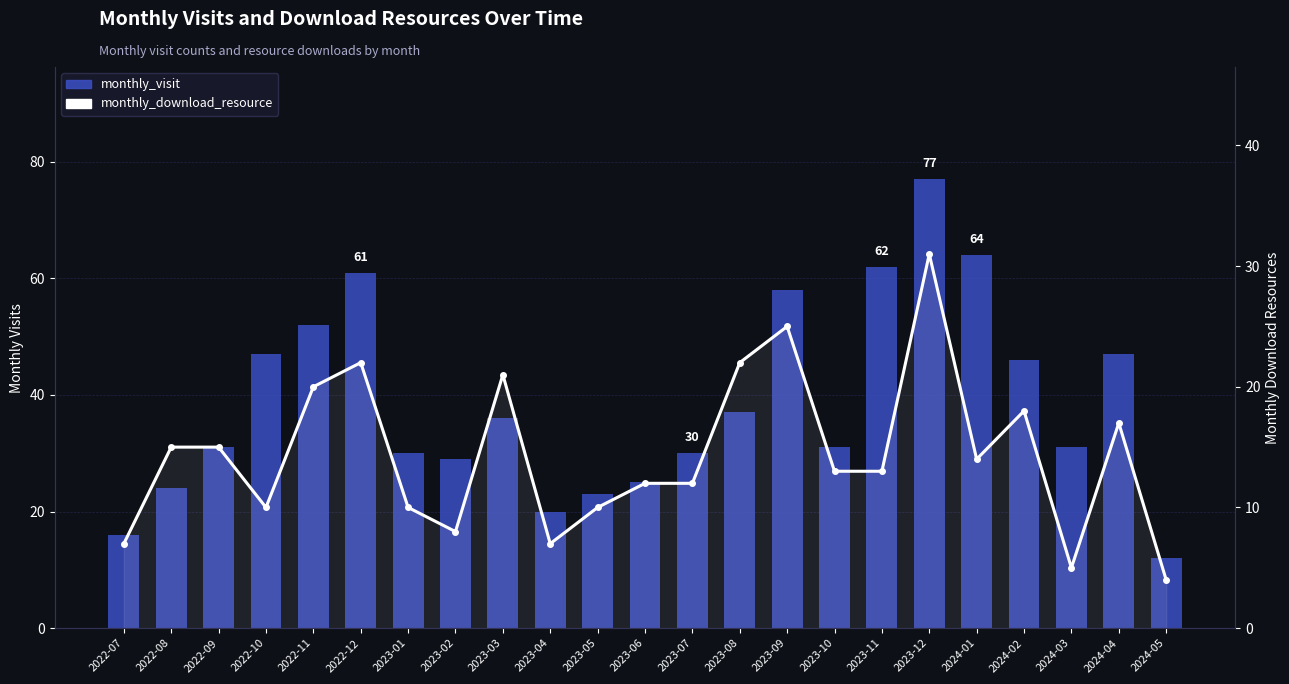

Reading left to right, what are all the values shown in this chart?

monthly_visit: 2022-07=16	2022-08=24	2022-09=31	2022-10=47	2022-11=52	2022-12=61	2023-01=30	2023-02=29	2023-03=36	2023-04=20	2023-05=23	2023-06=25	2023-07=30	2023-08=37	2023-09=58	2023-10=31	2023-11=62	2023-12=77	2024-01=64	2024-02=46	2024-03=31	2024-04=47	2024-05=12
monthly_download_resource: 2022-07=7	2022-08=15	2022-09=15	2022-10=10	2022-11=20	2022-12=22	2023-01=10	2023-02=8	2023-03=21	2023-04=7	2023-05=10	2023-06=12	2023-07=12	2023-08=22	2023-09=25	2023-10=13	2023-11=13	2023-12=31	2024-01=14	2024-02=18	2024-03=5	2024-04=17	2024-05=4